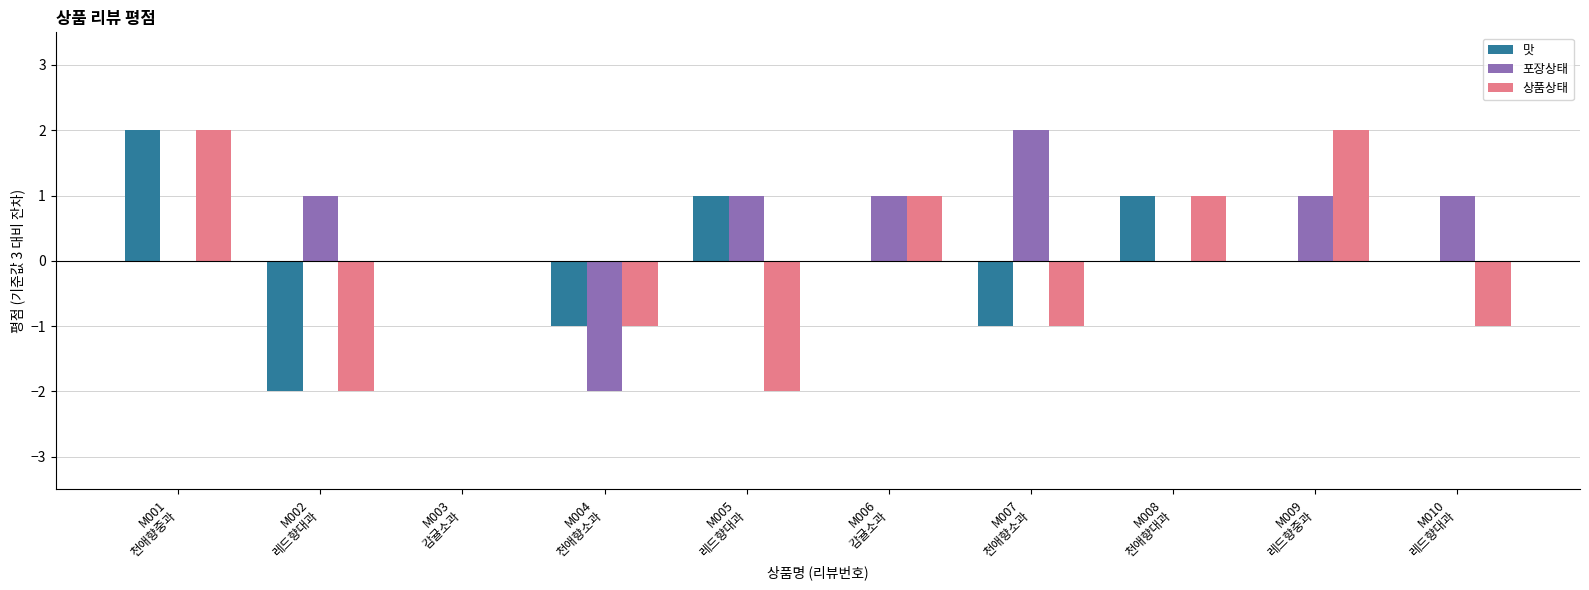

What is the approximate value of 포장상태 at M009
레드향중과?

1